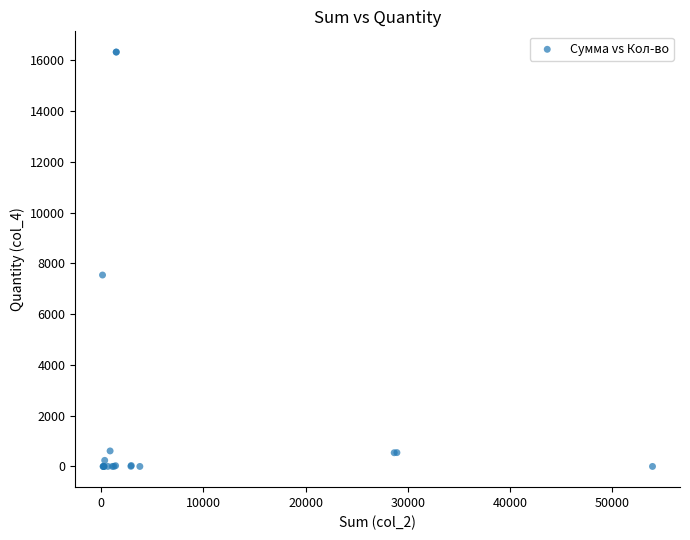

What Y value in the scatter plot is closest to 8165?

7544.1